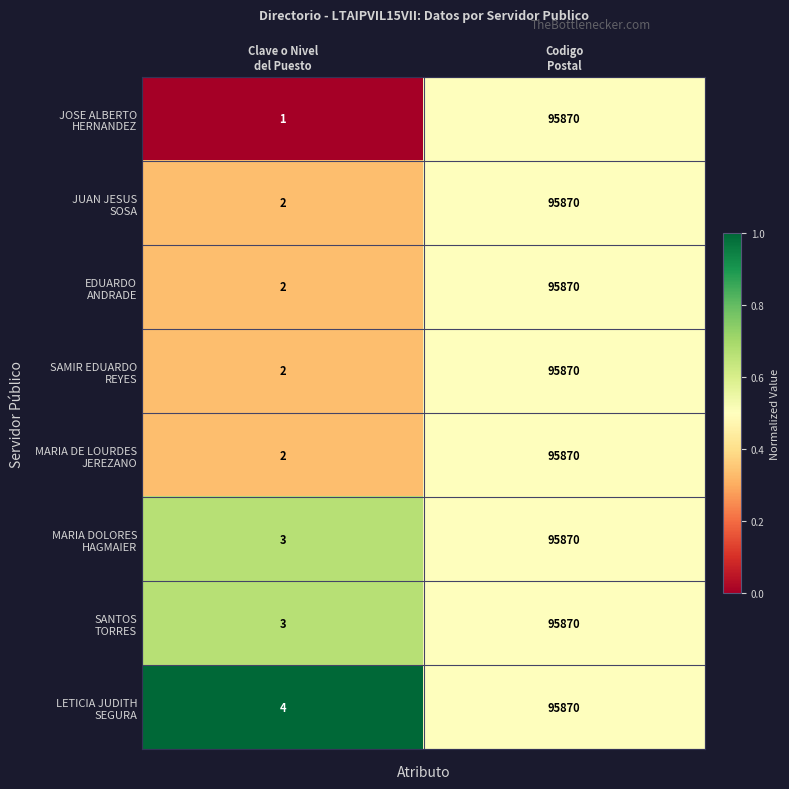

What is the maximum value shown in the chart?

95870